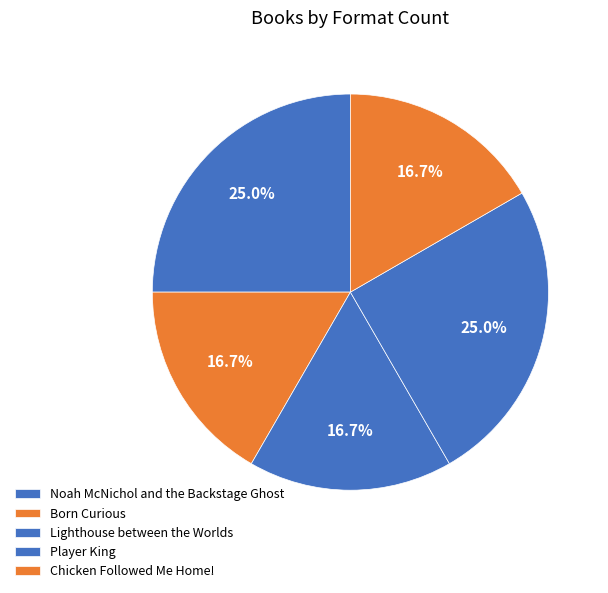

How many segments does this pie chart have?

5